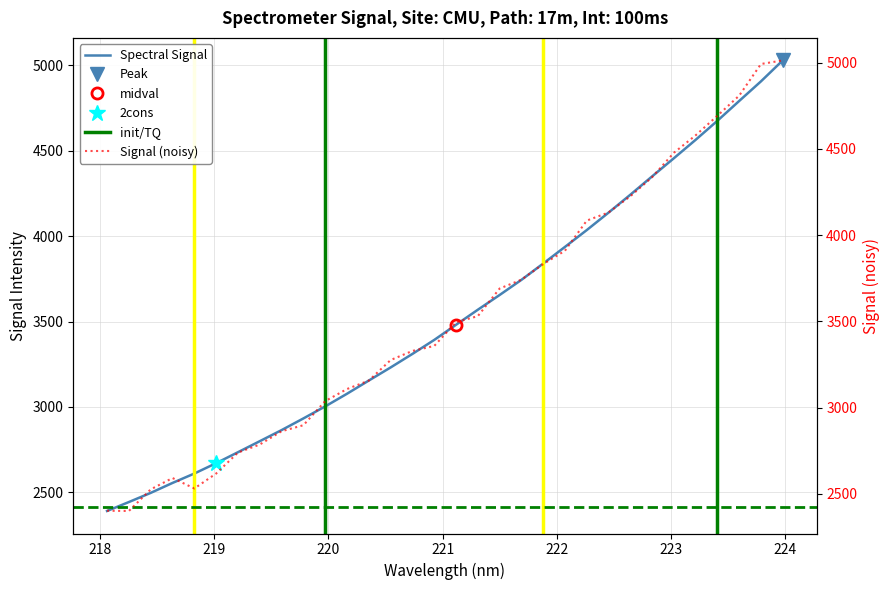

What is the smallest value displayed?

2390.3